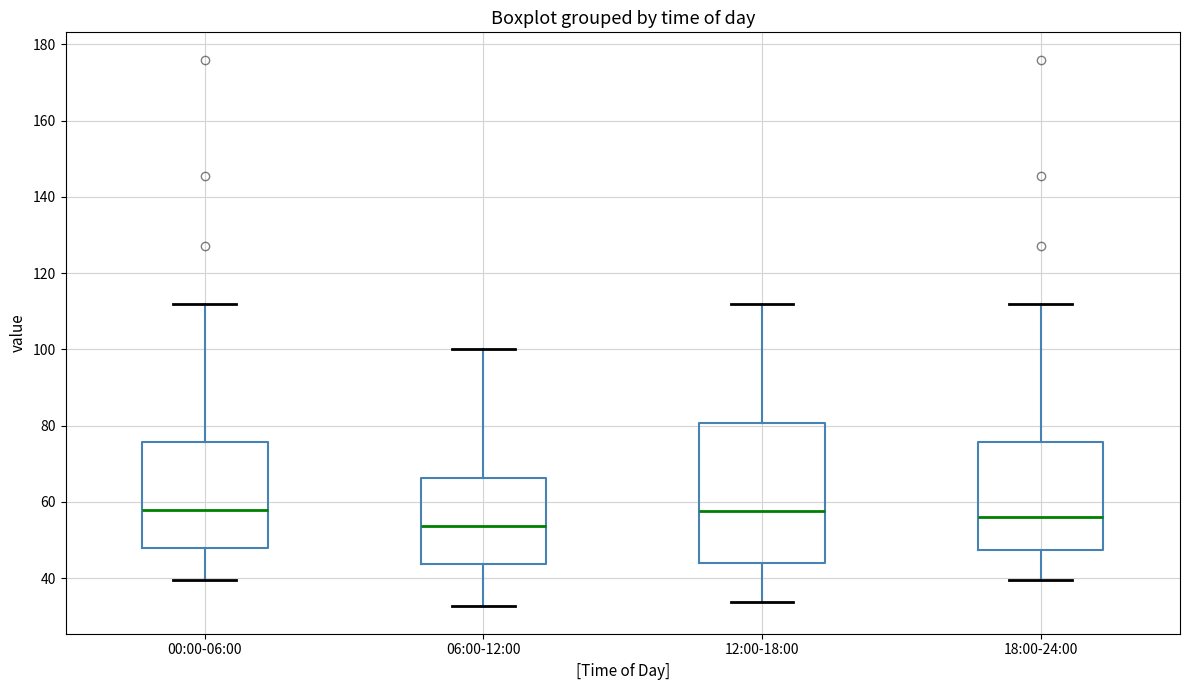

Where does the upper whisker of the box for 00:00-06:00 end on the y-axis? The values are not printed on the chart, so give them approximately, as read against the axis.

112